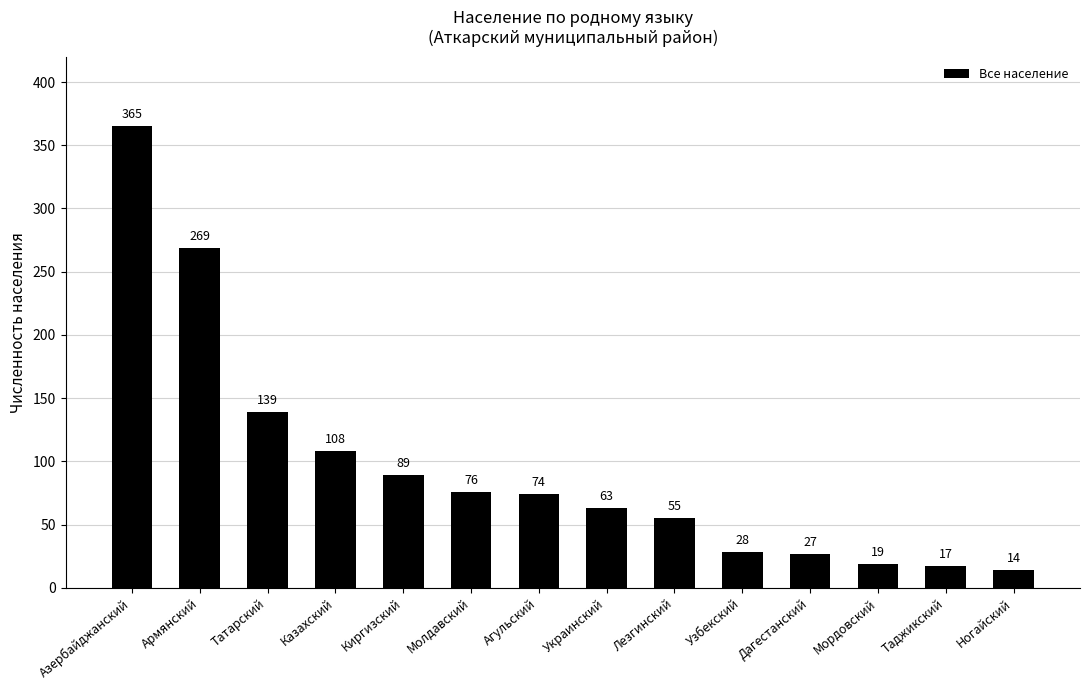

What is the difference between the values at Дагестанский and Татарский?

112